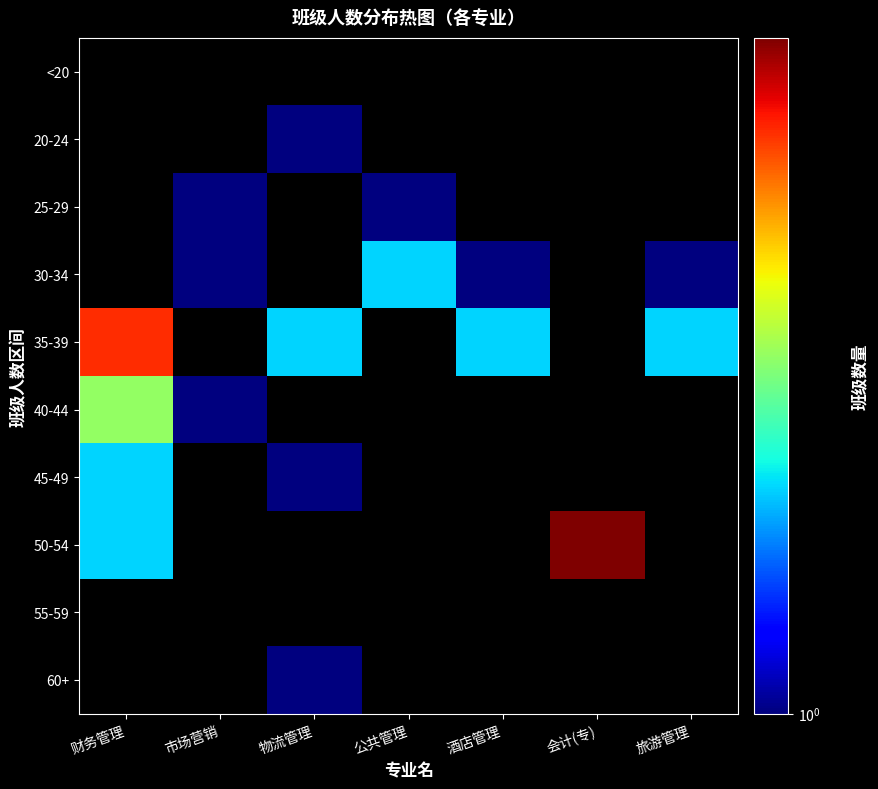

How many data points does each series have?

7